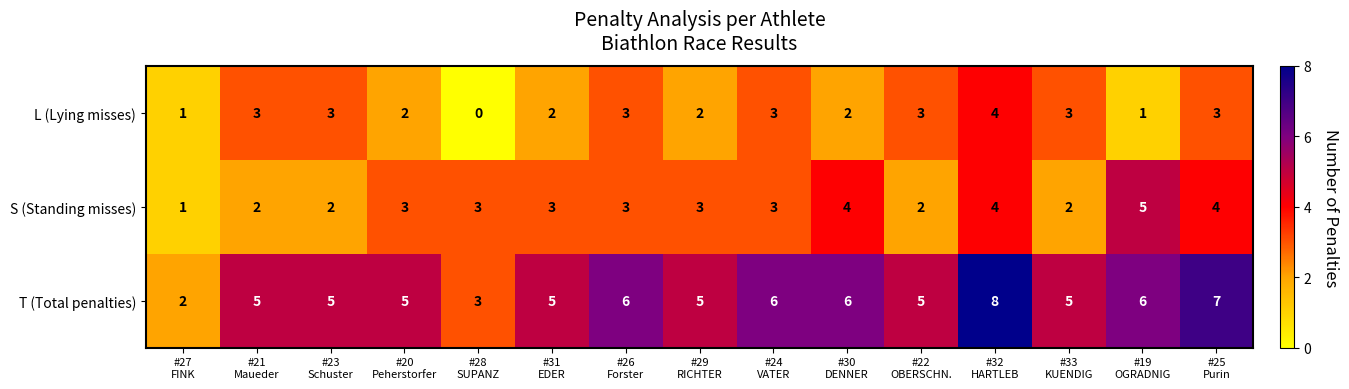

Which category has the lowest value across all series?

#28
SUPANZ